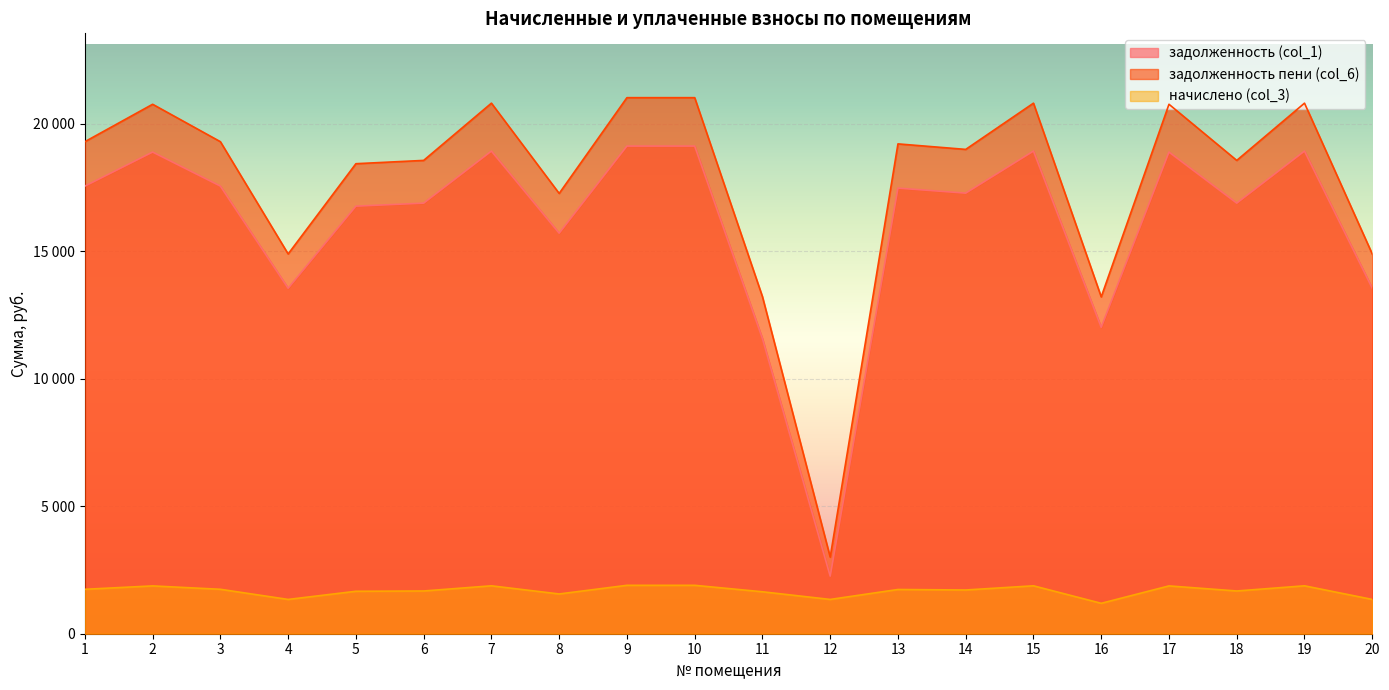

Does the chart display data point markers on the line(s)?

No